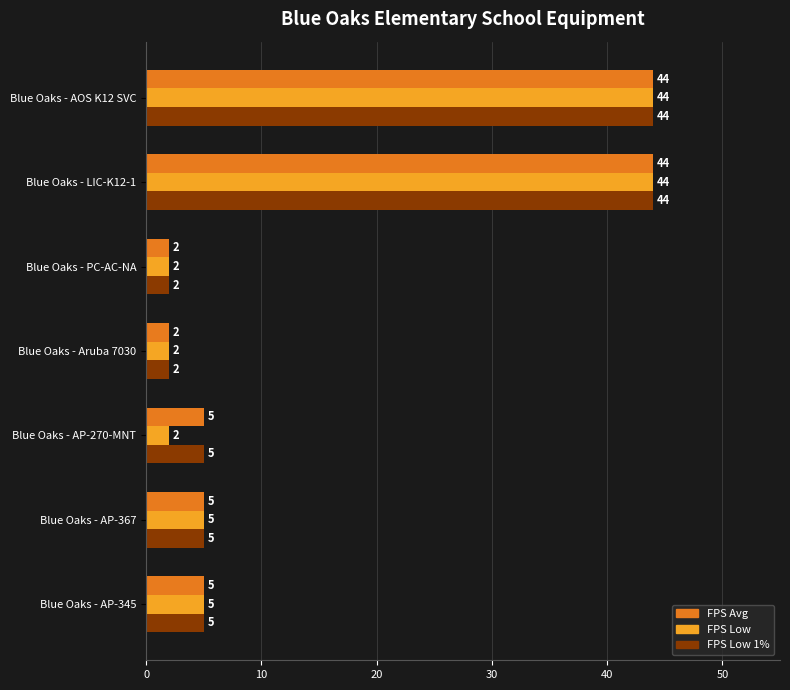

What is the maximum value shown in the chart?

44